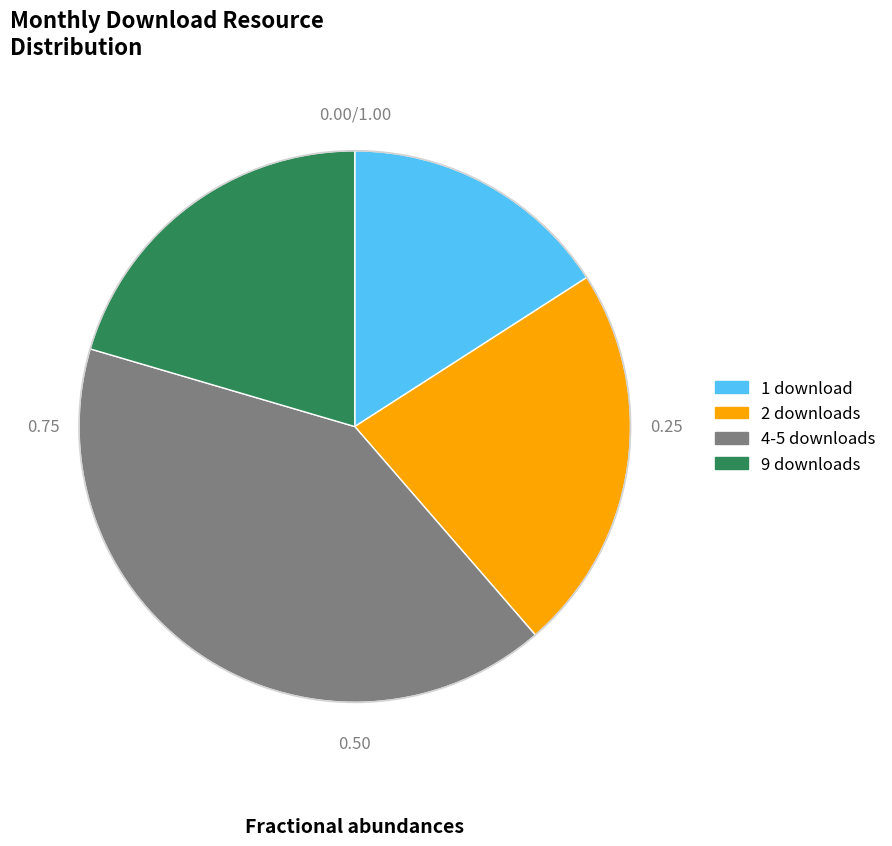

Approximately how many times larger is the value at 9 downloads compared to 1 download?

1.3